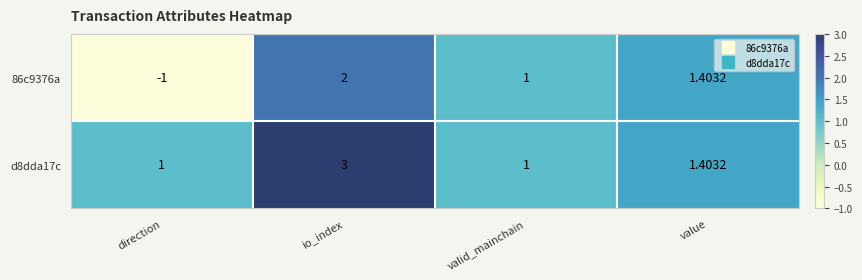

Where is d8dda17c nearest to the value 2?

value